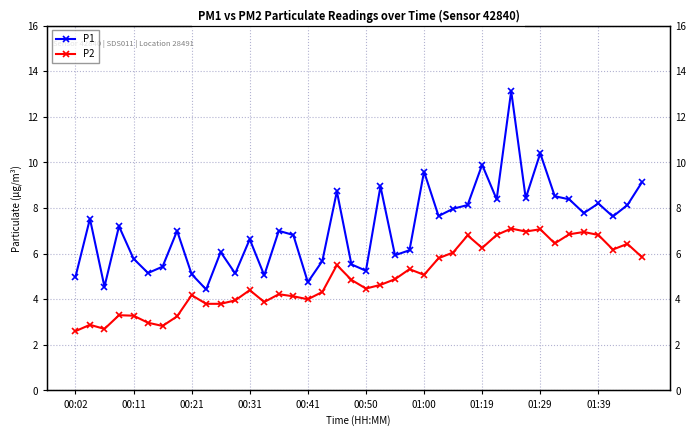

Which series has the largest total across all categories?

P1